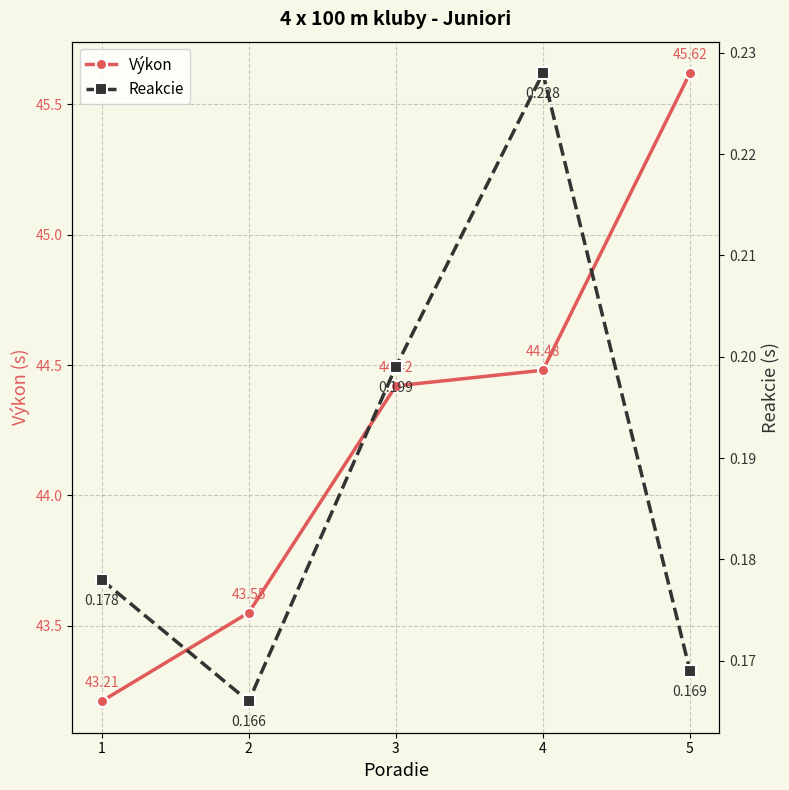

True or false: Výkon and Reakcie cross at least once.

False